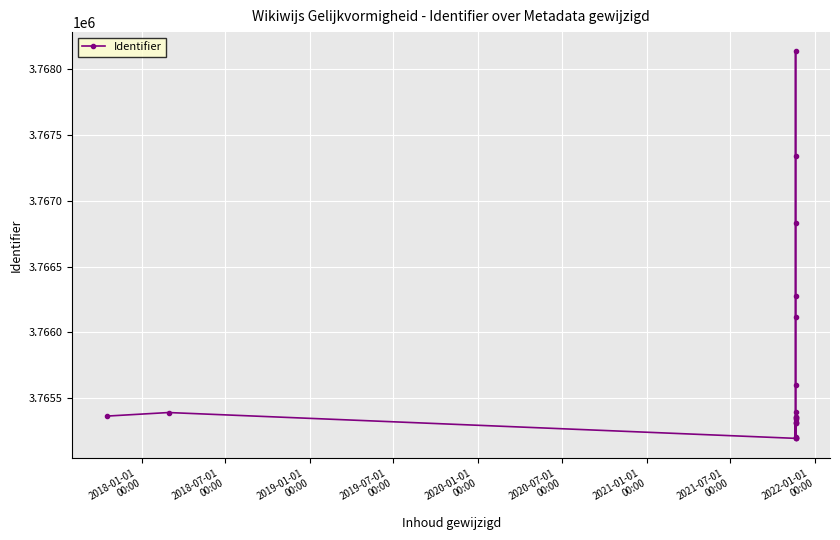

What is the value of the 15th point from the left?

3766115